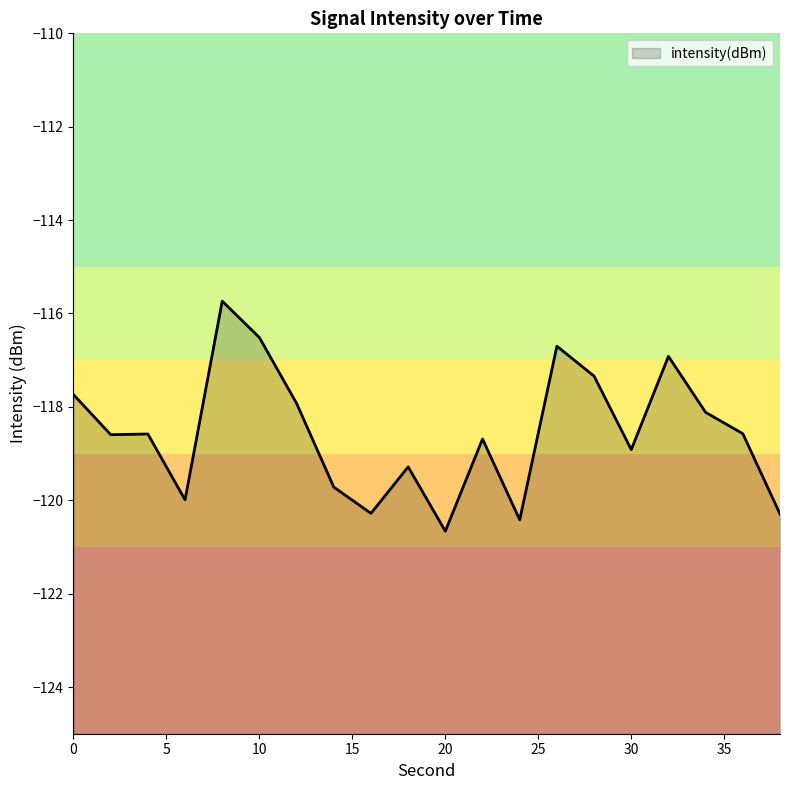

Reading left to right, what are all the values shown in this chart?

-117.7	-118.6	-118.6	-120.0	-115.7	-116.5	-117.9	-119.7	-120.3	-119.3	-120.7	-118.7	-120.4	-116.7	-117.3	-118.9	-116.9	-118.1	-118.6	-120.3